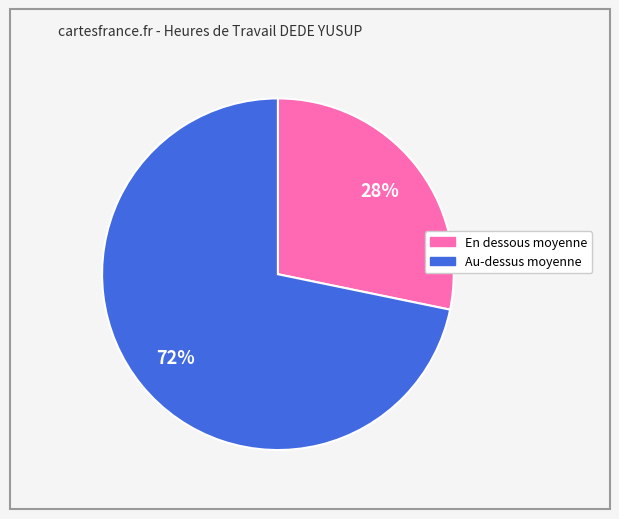

Count the number of slices in the pie.

2